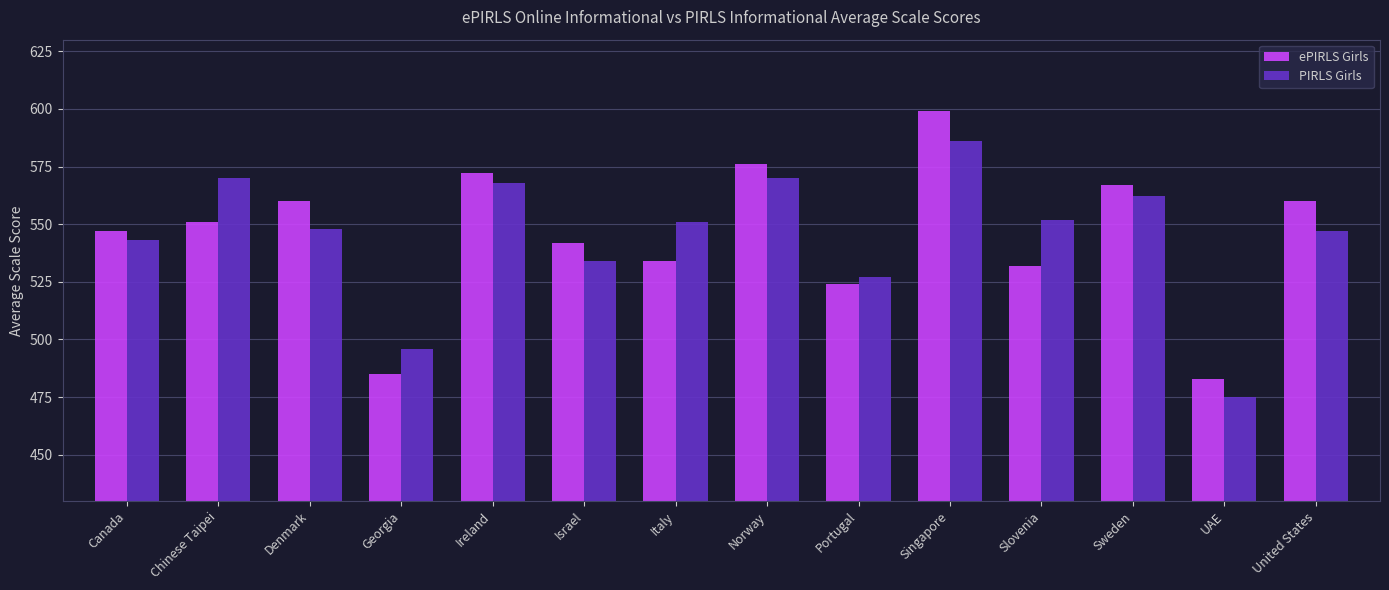

Reading right to left, list all the values displayed in this chart.

ePIRLS Girls: United States=560	UAE=483	Sweden=567	Slovenia=532	Singapore=599	Portugal=524	Norway=576	Italy=534	Israel=542	Ireland=572	Georgia=485	Denmark=560	Chinese Taipei=551	Canada=547
PIRLS Girls: United States=547	UAE=475	Sweden=562	Slovenia=552	Singapore=586	Portugal=527	Norway=570	Italy=551	Israel=534	Ireland=568	Georgia=496	Denmark=548	Chinese Taipei=570	Canada=543